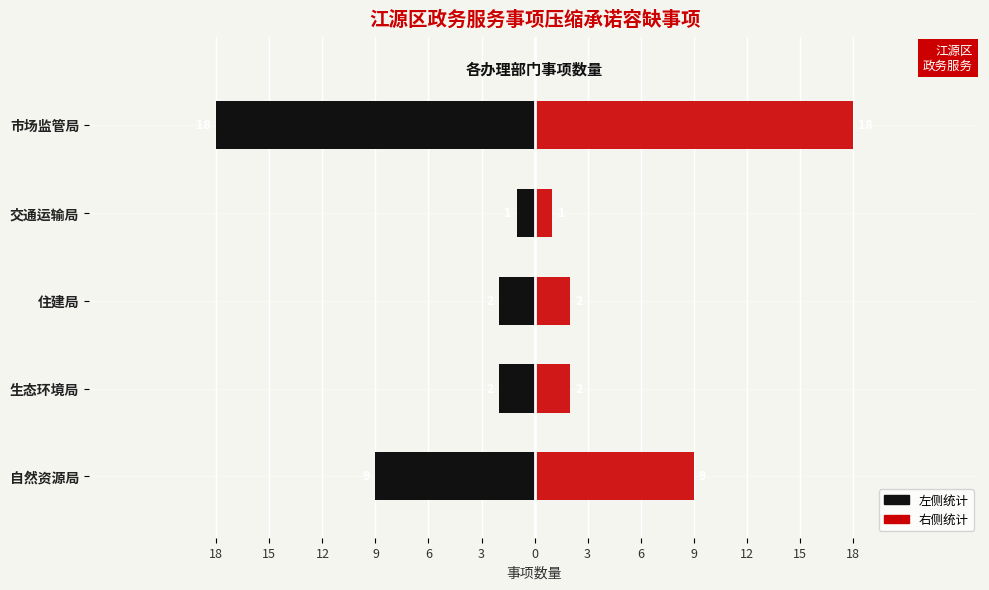

How many bars are there in total?

10